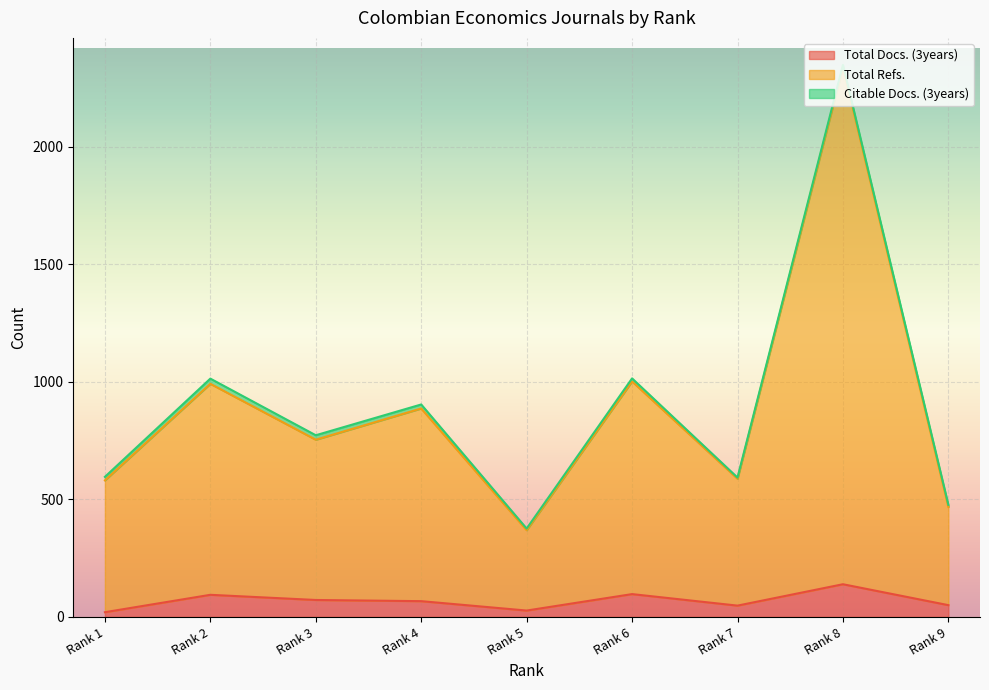

What is the value of the Total Docs. (3years) point at the 2nd from the left?

94